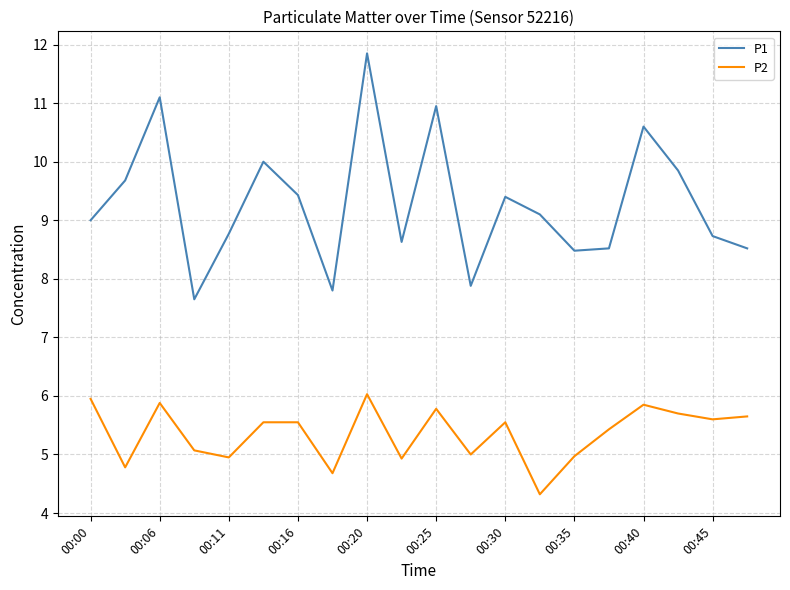

What is the minimum value for P2?

4.3